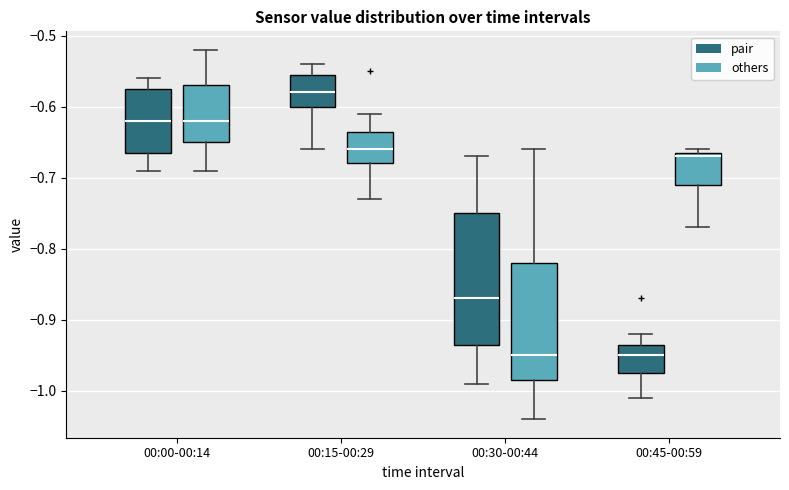

Where does the lower whisker of the box for 00:45-00:59 (pair) end on the y-axis? The values are not printed on the chart, so give them approximately, as read against the axis.

-1.01